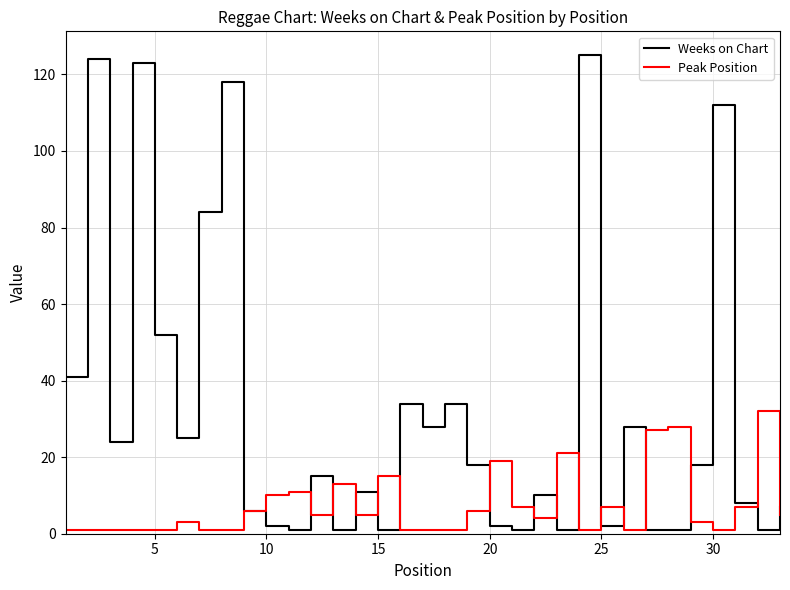

Rank the series by their maximum value, from highest to lowest.

Weeks on Chart, Peak Position